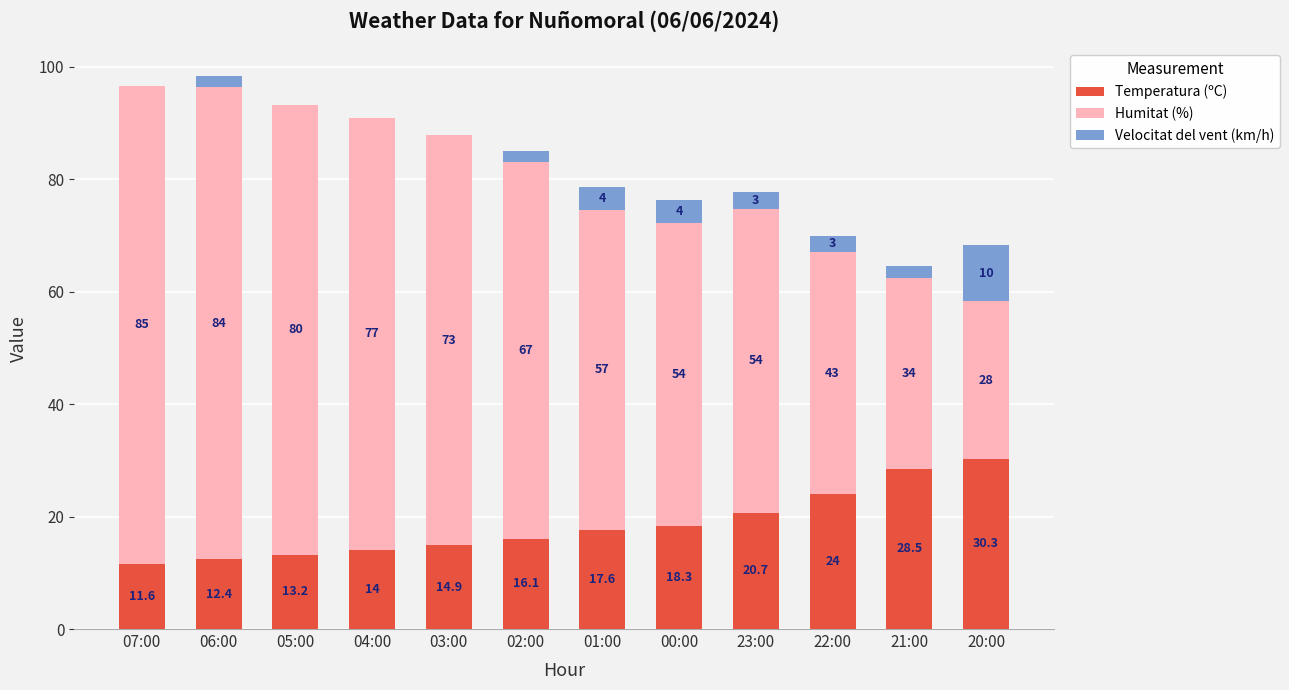

At which category is the sum across all series the highest?

06:00